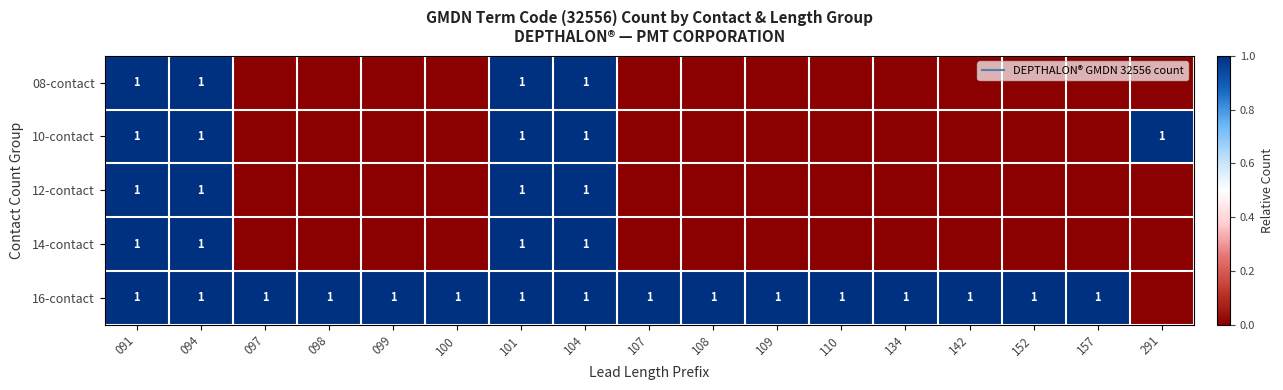

How many values in 14-contact are above zero?

4